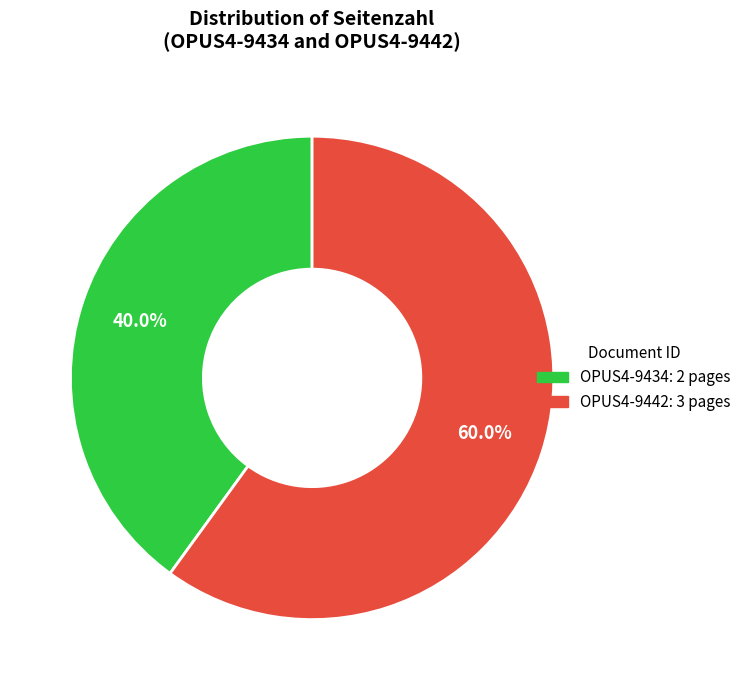

Which has a higher value, OPUS4-9442 or OPUS4-9434?

OPUS4-9442